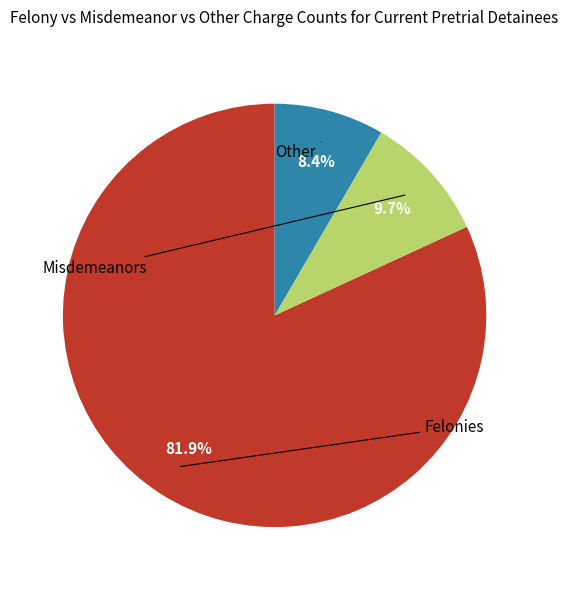

How many segments does this pie chart have?

3